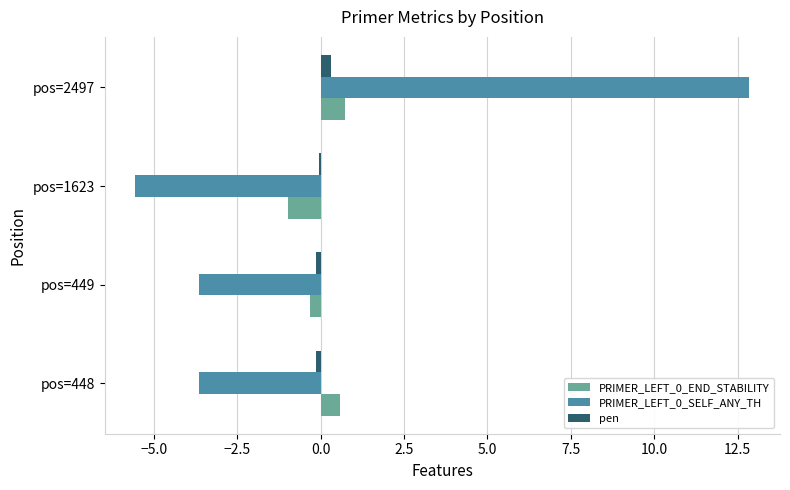

Is the value of PRIMER_LEFT_0_END_STABILITY at pos=1623 greater than the value of PRIMER_LEFT_0_SELF_ANY_TH at pos=1623?

Yes